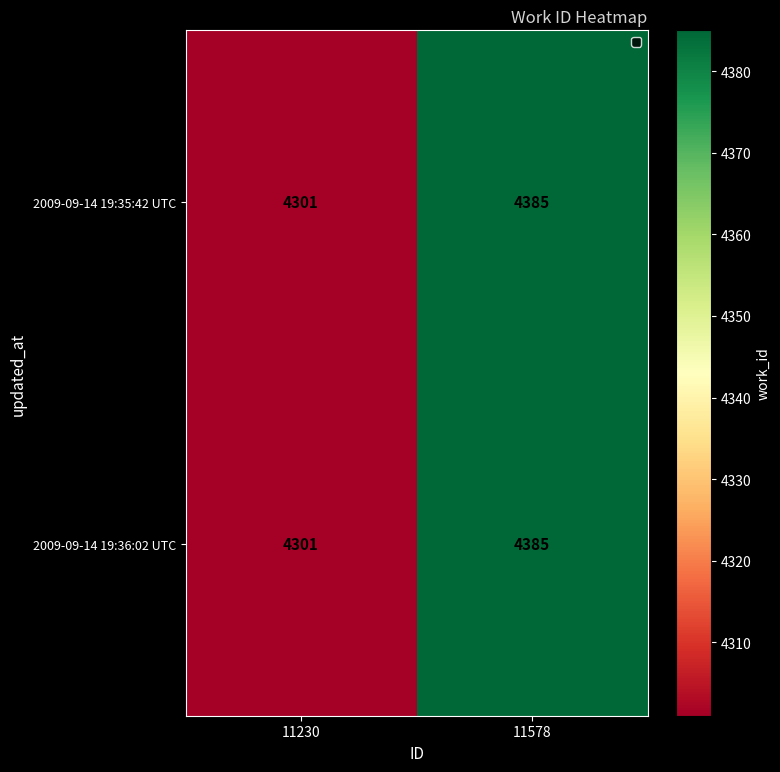

At which category is the sum across all series the highest?

11578